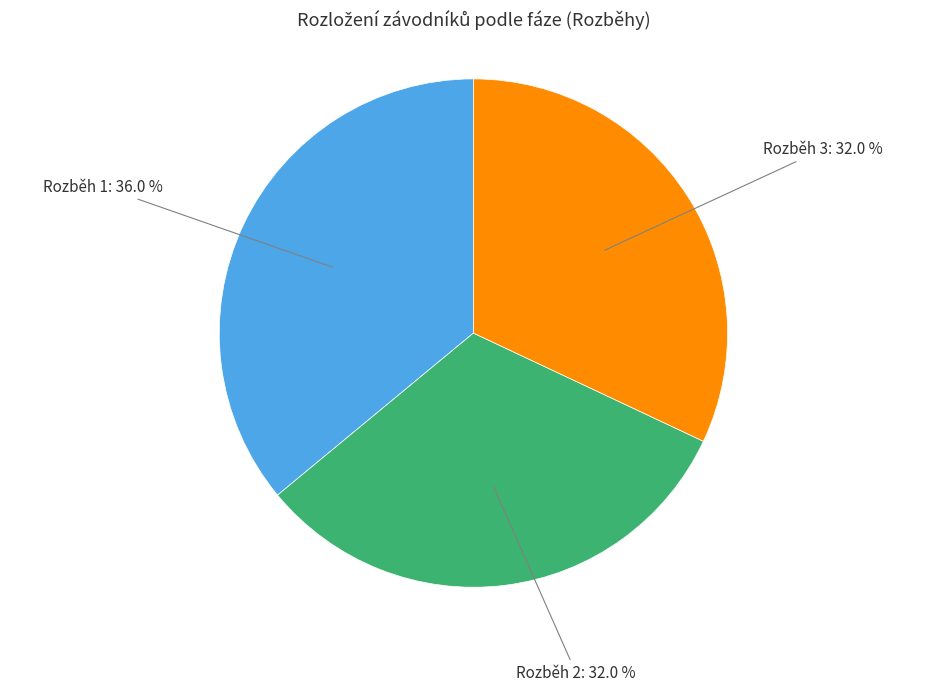

Is there any slice that represents more than half of the pie?

No